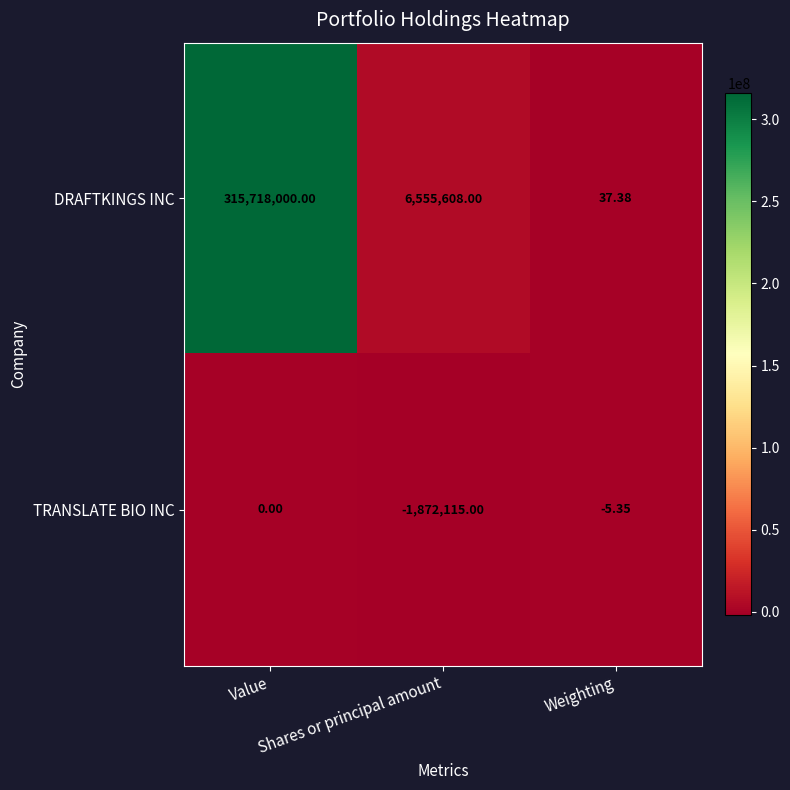

Which series has the widest spread of values?

DRAFTKINGS INC